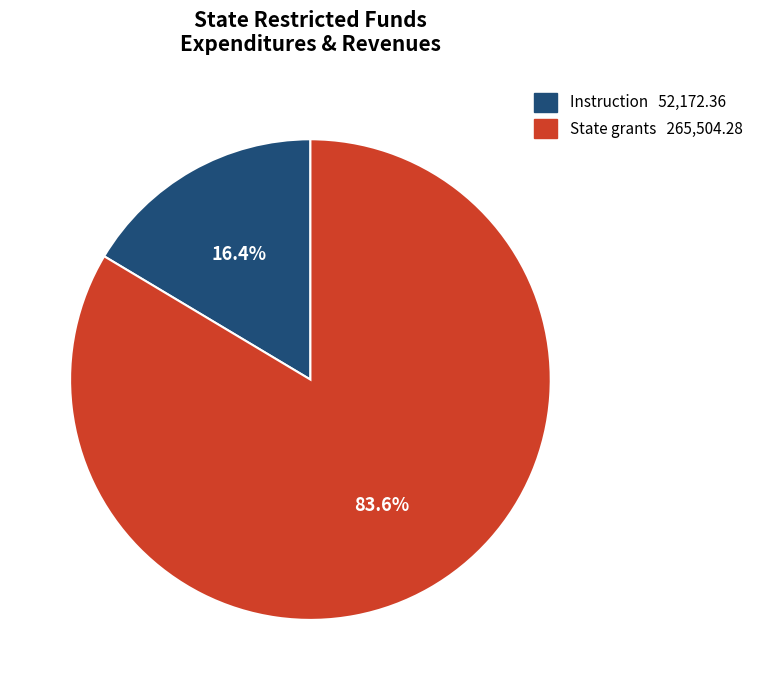

Is there any slice that represents more than half of the pie?

Yes